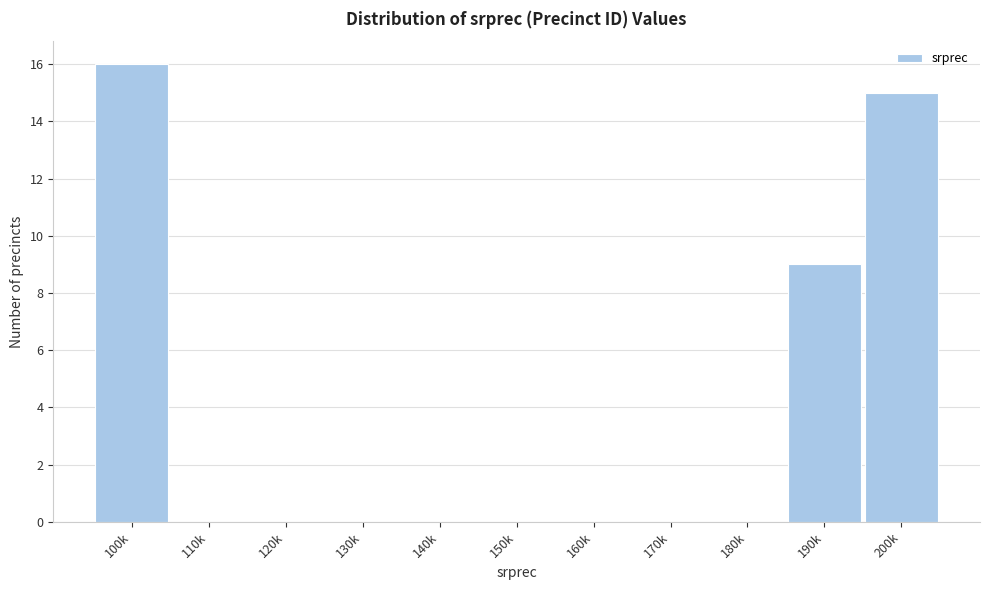

Reading left to right, transcribe all the data shown in this chart.

100k=16	110k=0	120k=0	130k=0	140k=0	150k=0	160k=0	170k=0	180k=0	190k=9	200k=15